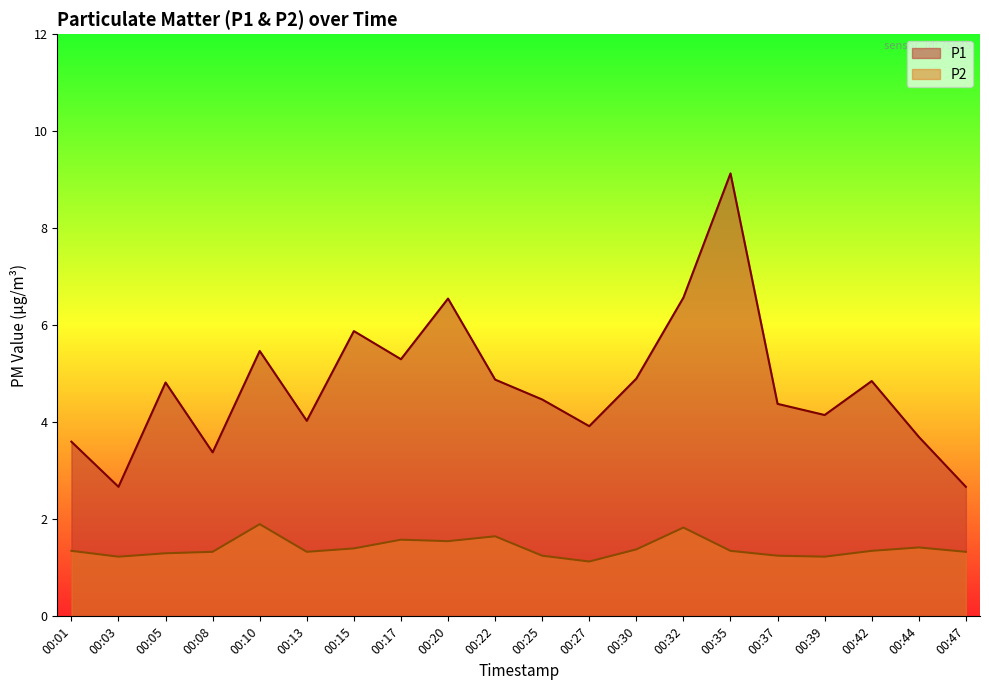

What value does the P2 series have at 00:44?

1.4